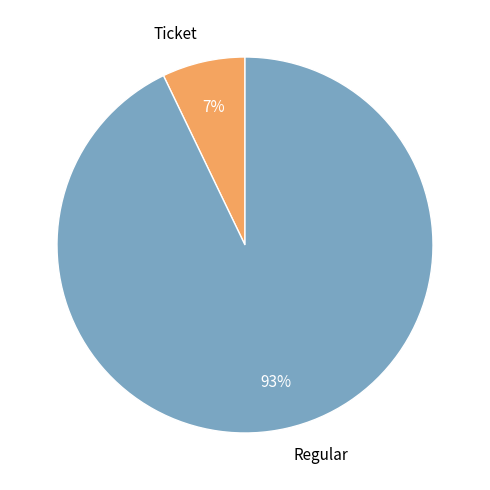

Which category has the smallest portion of the pie?

Ticket